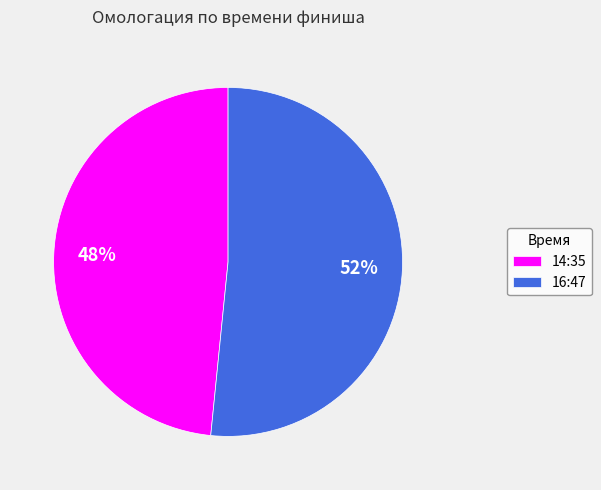

Is there a majority slice in this chart?

Yes